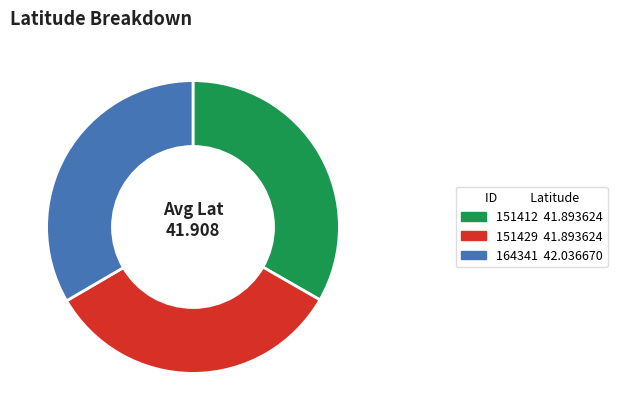

Is it true that 151429 is 33% of the pie?

True